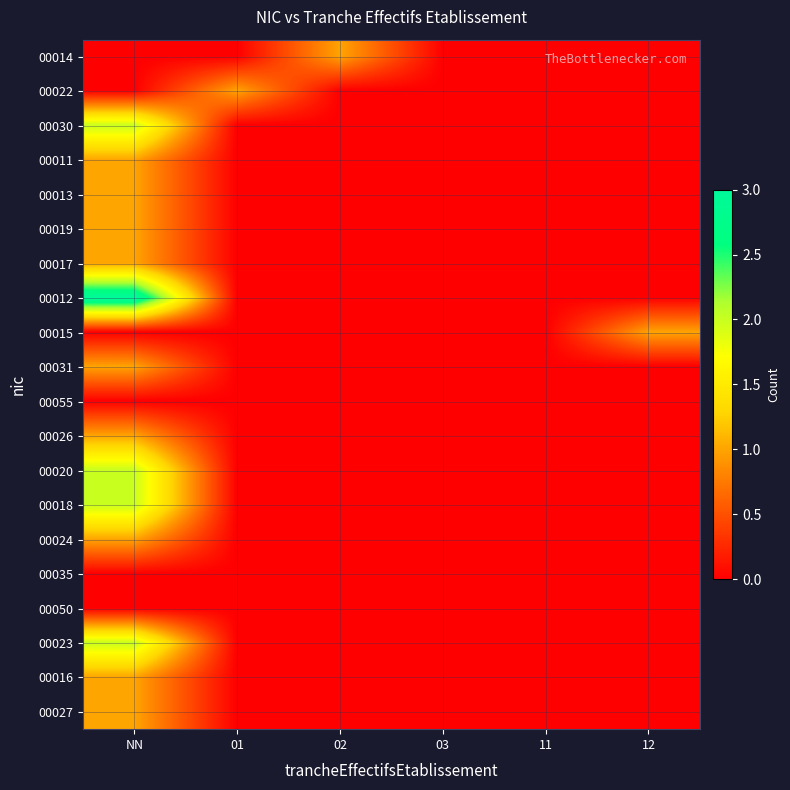

Reading left to right, transcribe all the data shown in this chart.

00014: NN=0	01=0	02=1	03=0	11=0	12=0
00022: NN=0	01=1	02=0	03=0	11=0	12=0
00030: NN=2	01=0	02=0	03=0	11=0	12=0
00011: NN=1	01=0	02=0	03=0	11=0	12=0
00013: NN=1	01=0	02=0	03=0	11=0	12=0
00019: NN=1	01=0	02=0	03=0	11=0	12=0
00017: NN=1	01=0	02=0	03=0	11=0	12=0
00012: NN=3	01=0	02=0	03=0	11=0	12=0
00015: NN=0	01=0	02=0	03=0	11=0	12=1
00031: NN=1	01=0	02=0	03=0	11=0	12=0
00055: NN=0	01=0	02=0	03=0	11=0	12=0
00026: NN=1	01=0	02=0	03=0	11=0	12=0
00020: NN=2	01=0	02=0	03=0	11=0	12=0
00018: NN=2	01=0	02=0	03=0	11=0	12=0
00024: NN=1	01=0	02=0	03=0	11=0	12=0
00035: NN=0	01=0	02=0	03=0	11=0	12=0
00050: NN=0	01=0	02=0	03=0	11=0	12=0
00023: NN=2	01=0	02=0	03=0	11=0	12=0
00016: NN=1	01=0	02=0	03=0	11=0	12=0
00027: NN=1	01=0	02=0	03=0	11=0	12=0